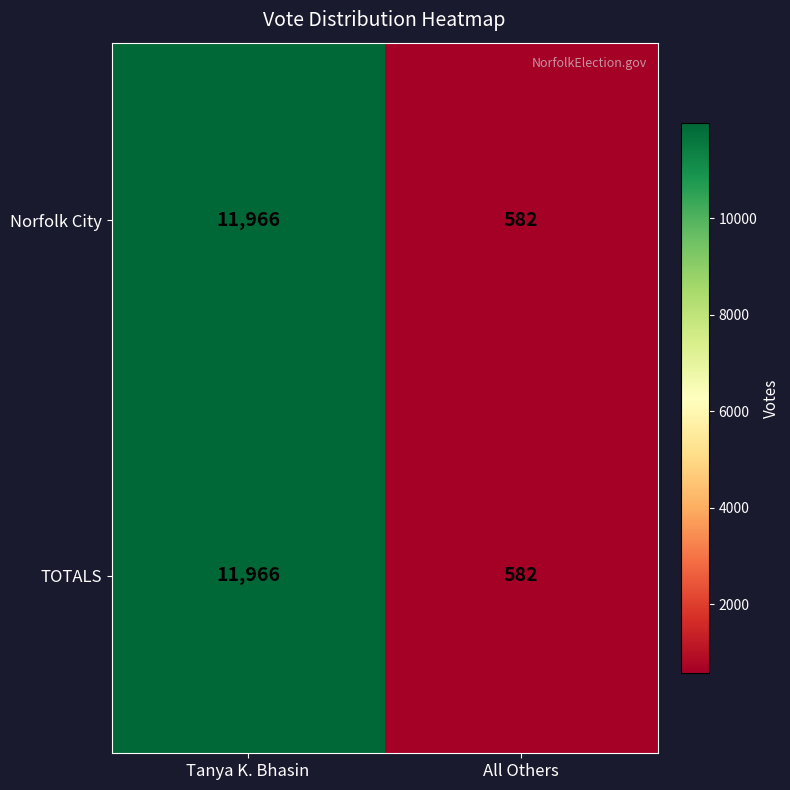

At which category does the chart reach its minimum across all series?

All Others